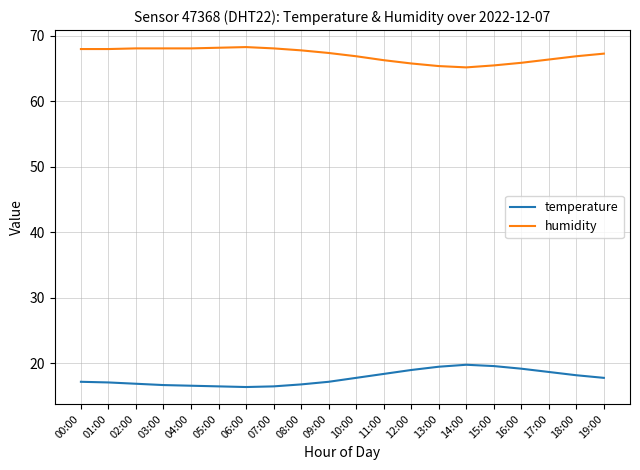

The value of temperature at 13:00 is 34.1. True or false?

False